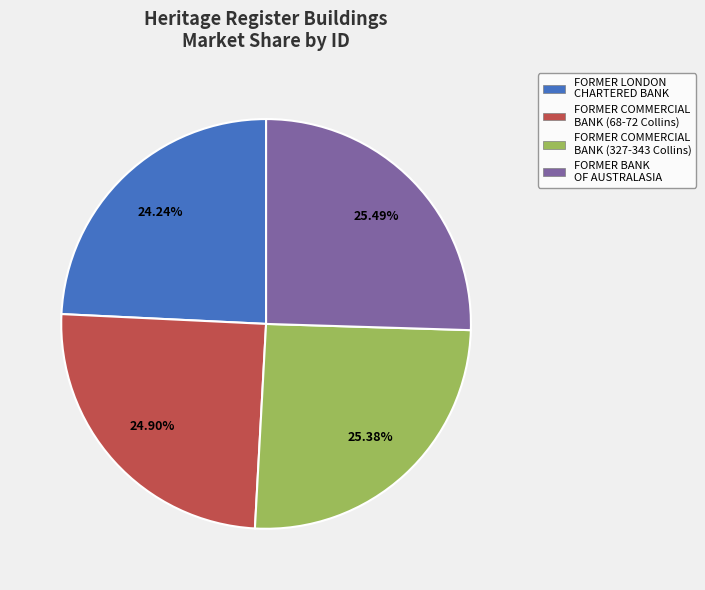

Which has a higher value, FORMER COMMERCIAL BANK (327-343 Collins) or FORMER LONDON CHARTERED BANK?

FORMER COMMERCIAL BANK (327-343 Collins)